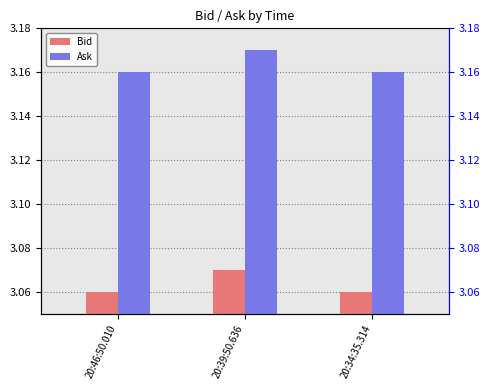

Which label corresponds to the smallest value in the chart?

20:46:50.010